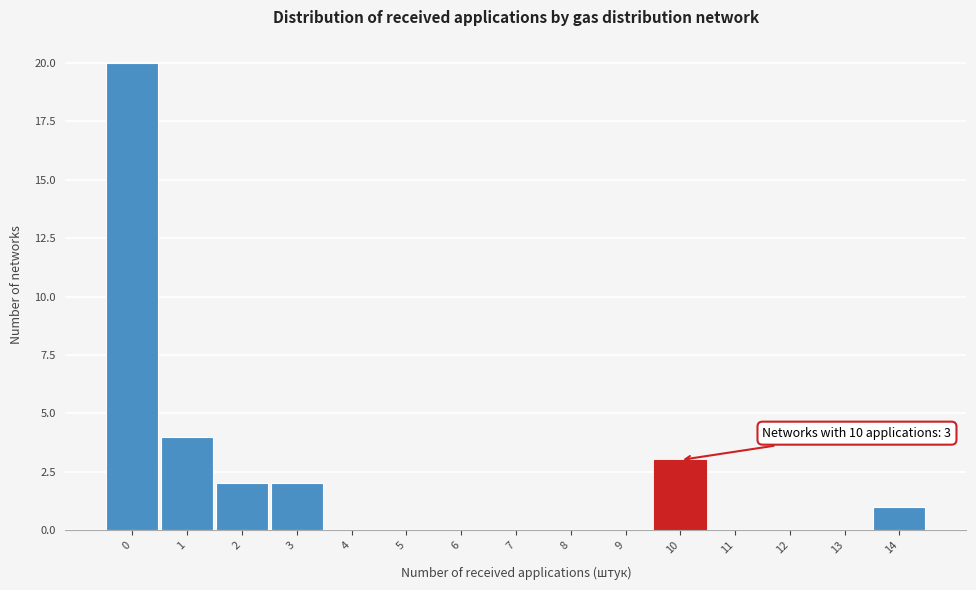

Which range on the x-axis has the tallest bar?

-0.5 to 0.5